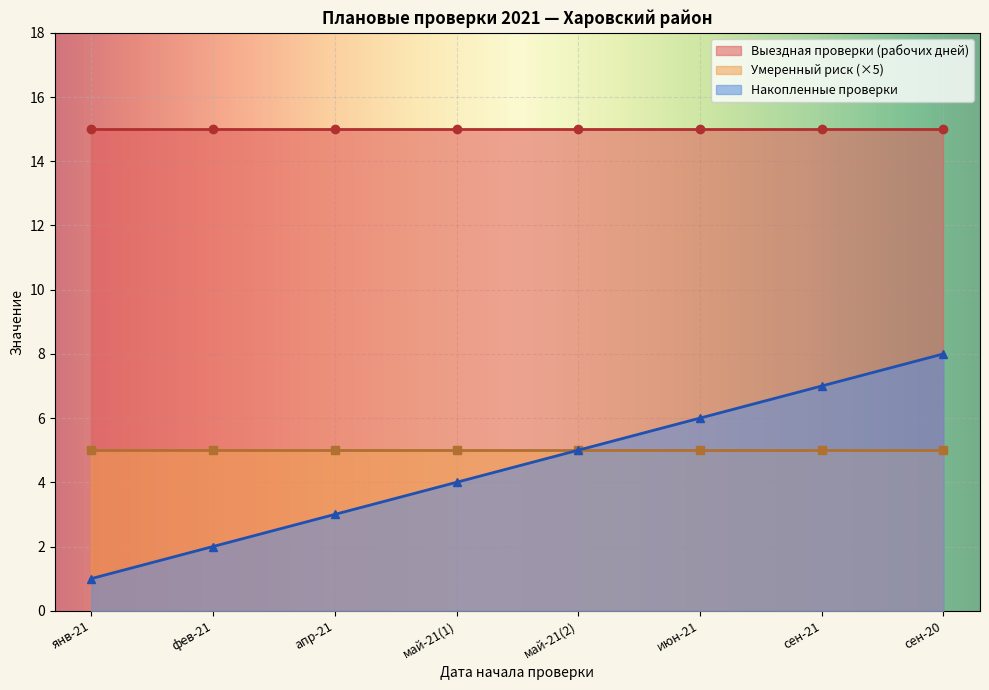

Reading left to right, list all the values displayed in this chart.

Выездная проверки (рабочих дней): 2021-01-01=15	2021-02-01=15	2021-04-01=15	2021-05-01=15	2021-05-01=15	2021-06-01=15	2021-09-01=15	2020-09-01=15
Умеренный риск (кол-во): 2021-01-01=1	2021-02-01=1	2021-04-01=1	2021-05-01=1	2021-05-01=1	2021-06-01=1	2021-09-01=1	2020-09-01=1
Накопленные проверки: 2021-01-01=1	2021-02-01=2	2021-04-01=3	2021-05-01=4	2021-05-01=5	2021-06-01=6	2021-09-01=7	2020-09-01=8